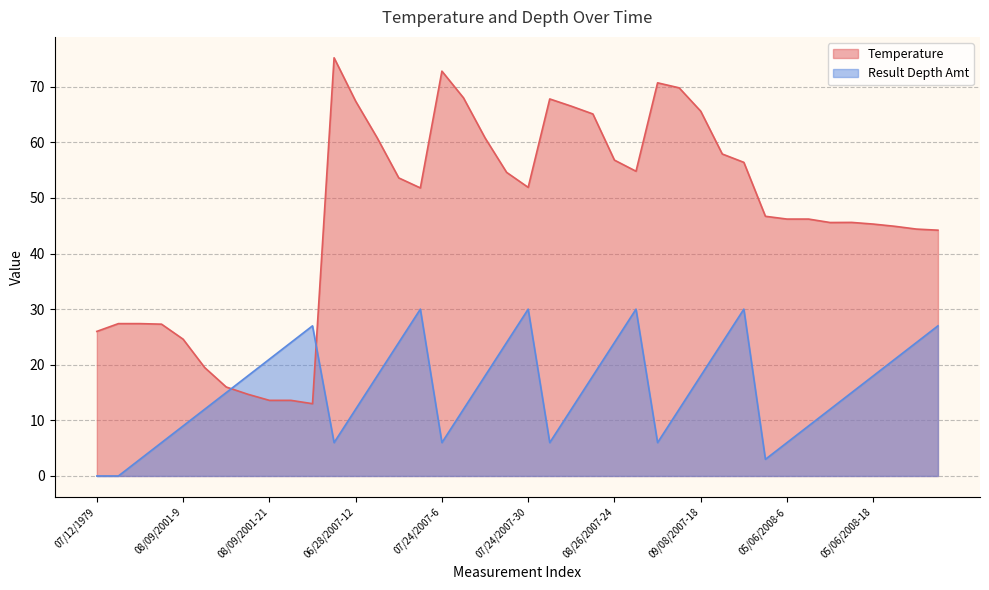

What is the sum of all Temperature values?

1880.5